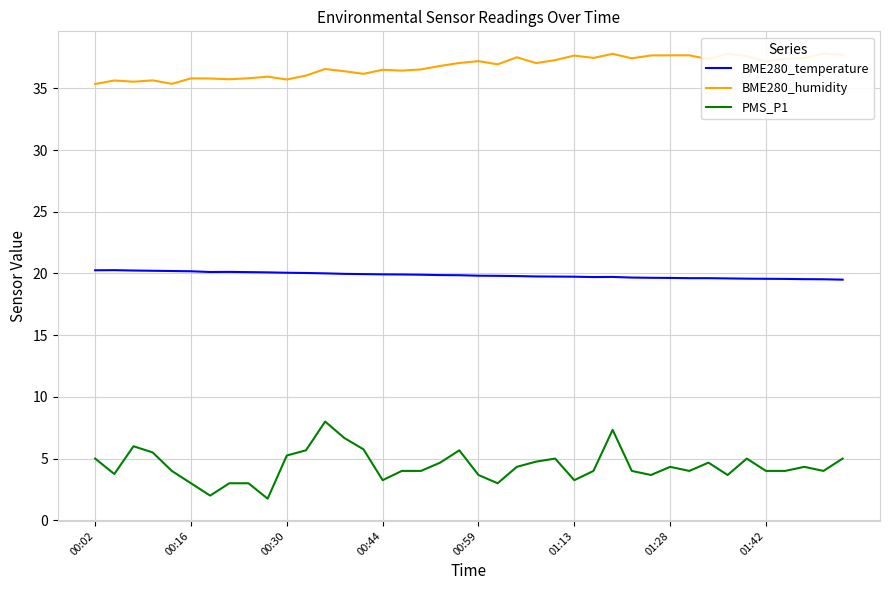

True or false: PMS_P1 and BME280_temperature intersect in this chart.

False